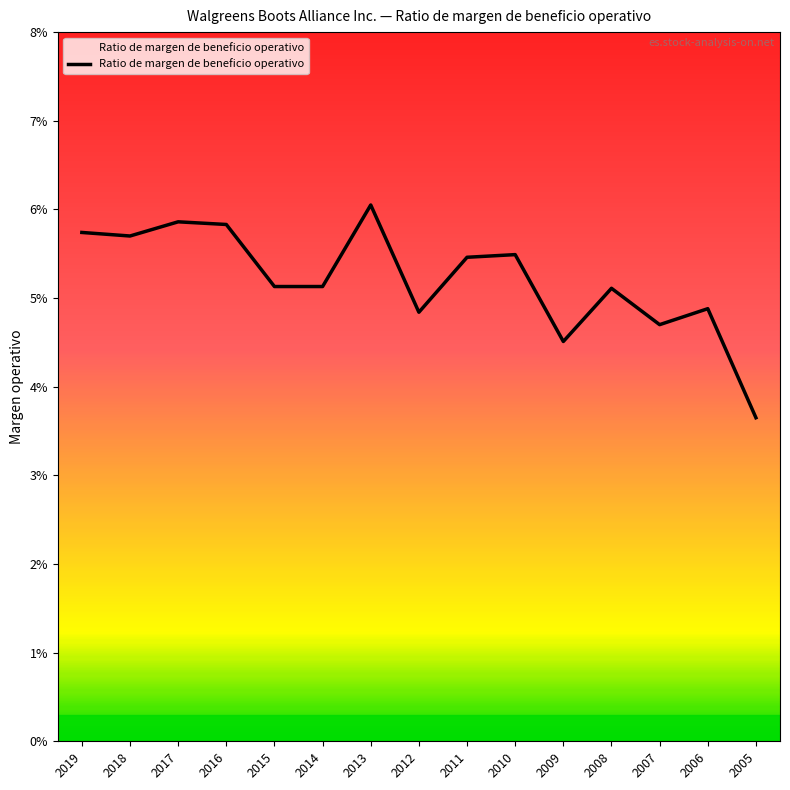

Which has a higher value, 2014 or 2015?

2014